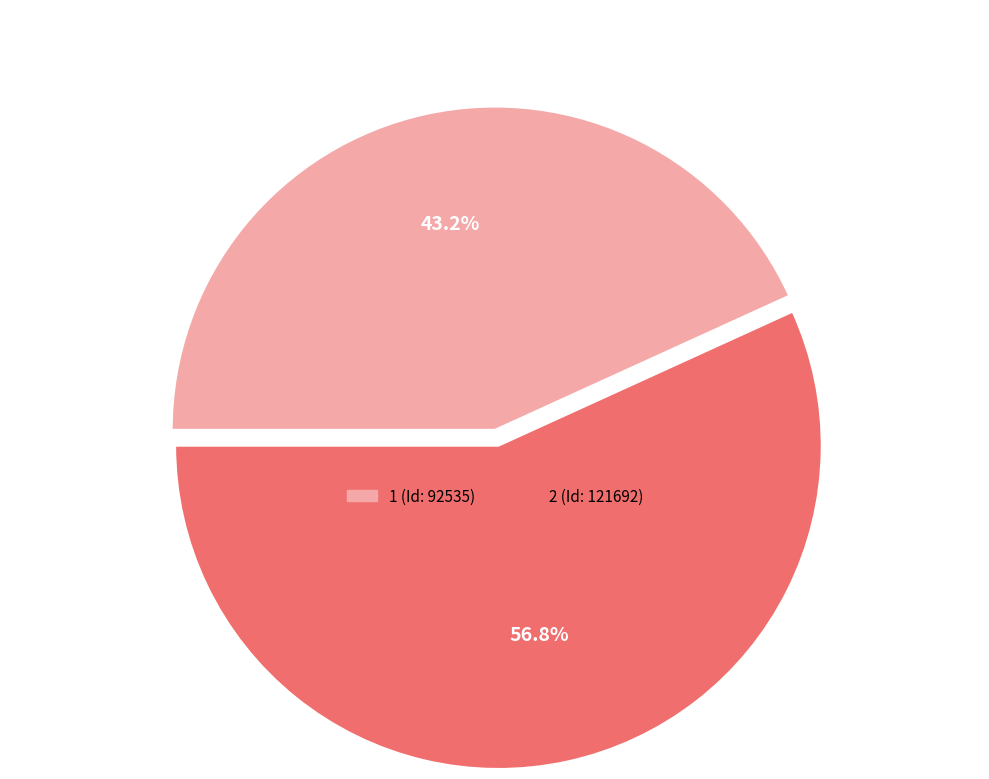

What percentage is NOT represented by 1?

56.8%